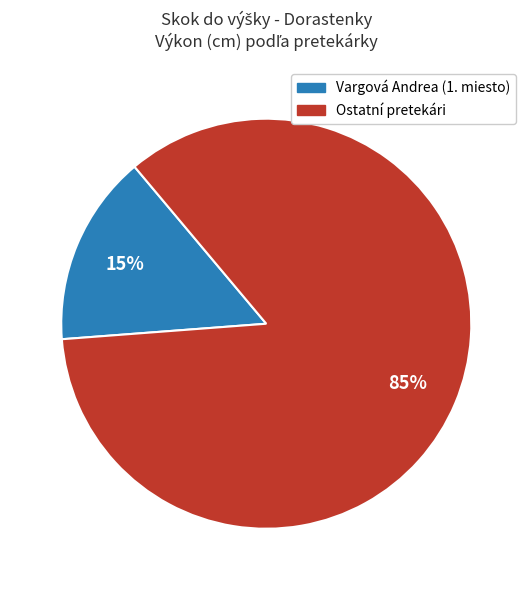

To the nearest percent, what is the average slice percentage?

50%